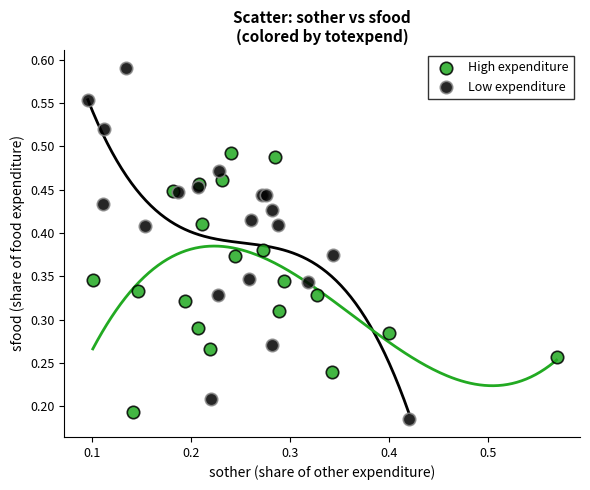

Which series contains the highest Y value?

Low expenditure